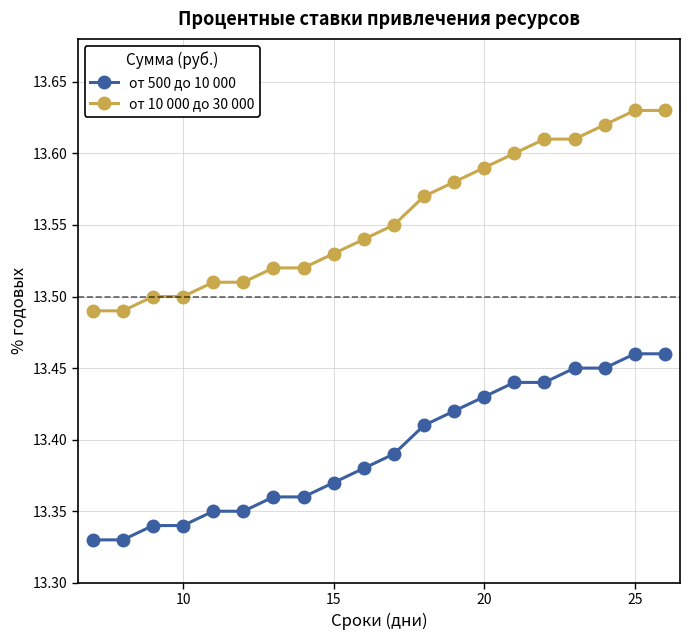

Which series has the largest range (max minus min)?

от 10 000 до 30 000